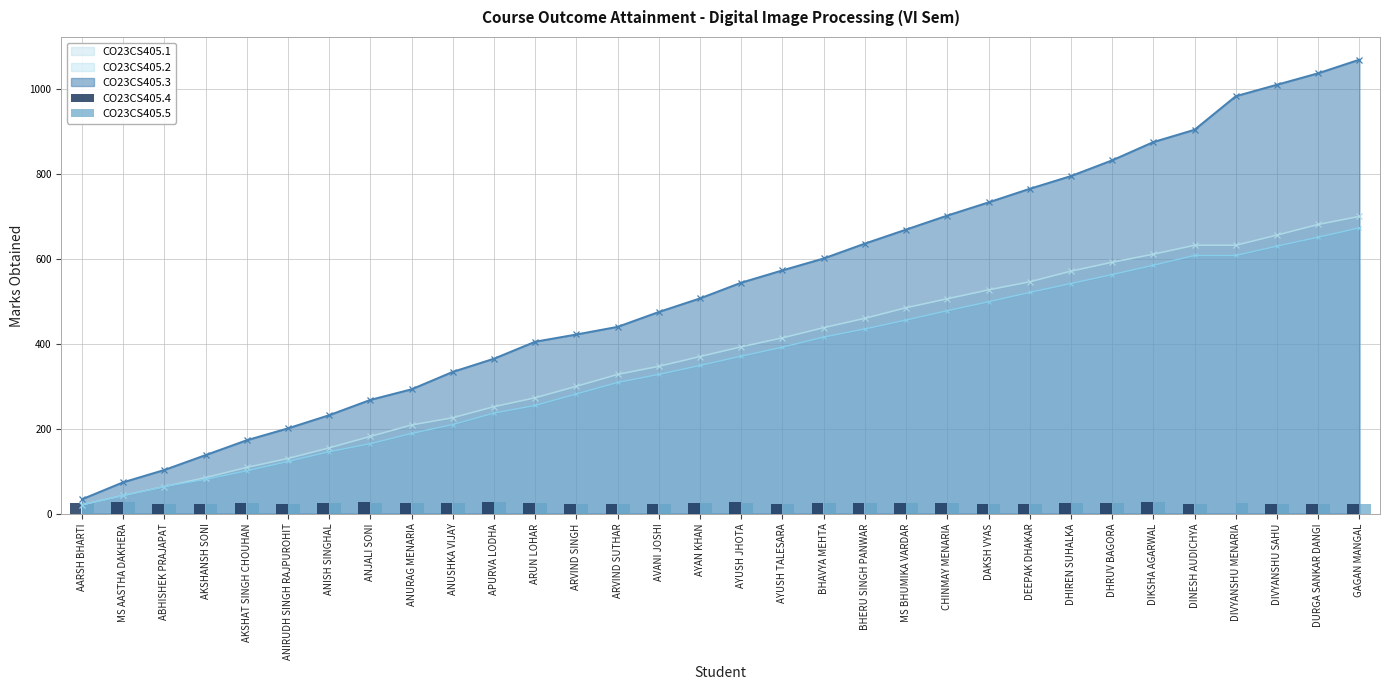

Which label corresponds to the smallest value in the chart?

DIVYANSHU MENARIA